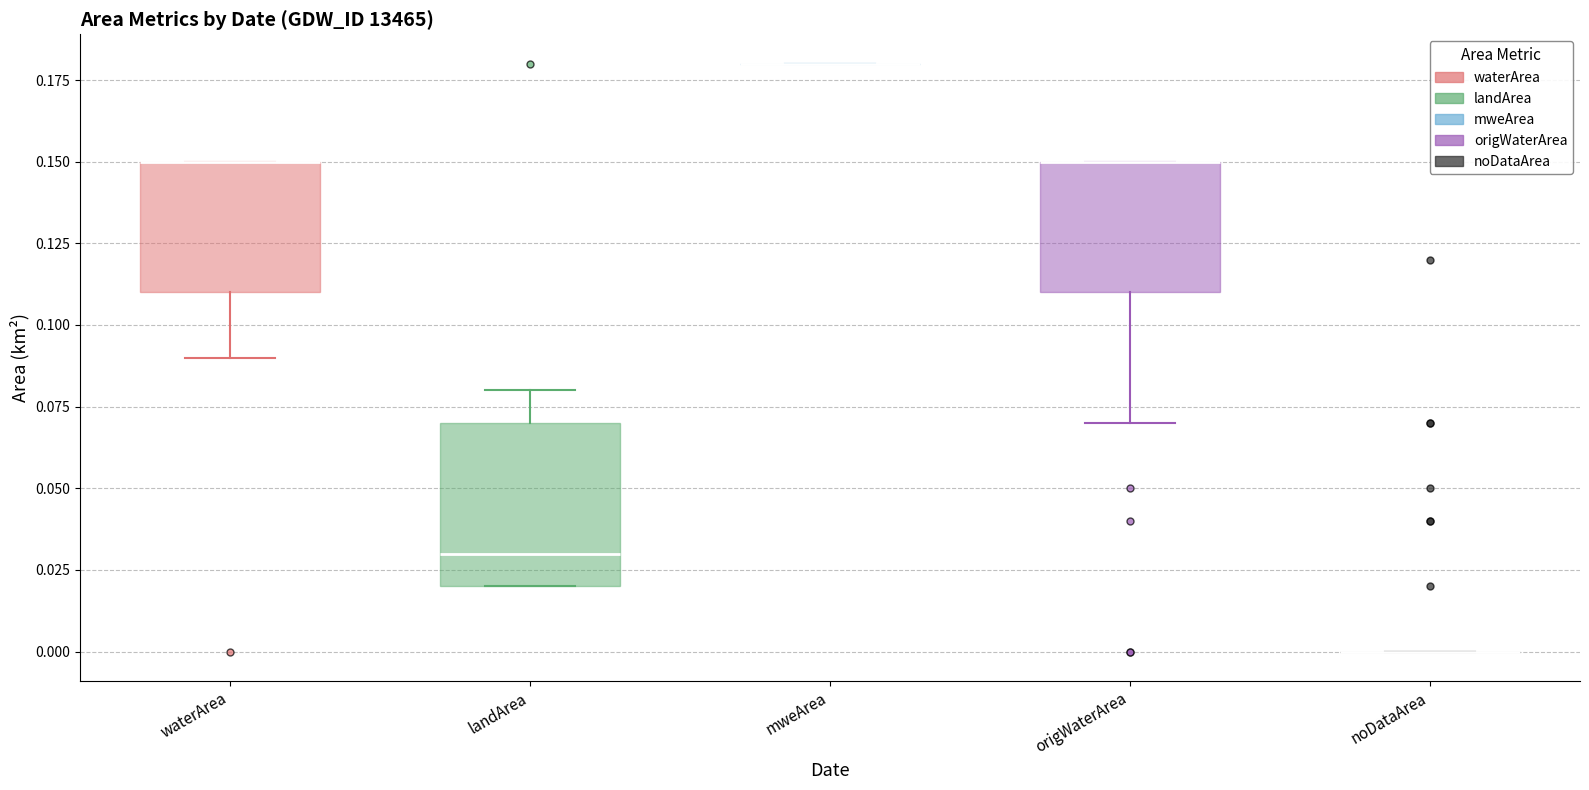

Reading left to right, transcribe this box plot: for each box, give where its median line is, the range the box spans, and where its two whiskers end, as read against the y-axis. The values are not printed on the chart, so give them approximately, as read against the axis.

waterArea: median 0.15 (drawn on the box's upper edge), box 0.11 to 0.15, whiskers 0.09 to 0.15
landArea: median 0.03, box 0.02 to 0.07, whiskers 0.02 to 0.08
mweArea: box collapsed to a line at 0.18, whiskers 0.18 to 0.18
origWaterArea: median 0.15 (drawn on the box's upper edge), box 0.11 to 0.15, whiskers 0.07 to 0.15
noDataArea: box collapsed to a line at 0.00, whiskers 0.00 to 0.00